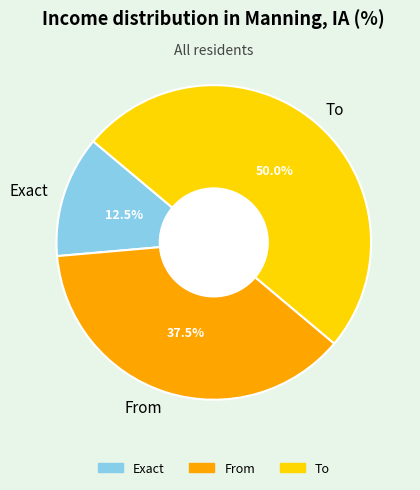

Combined, what portion of the pie is From and Exact?

50.0%